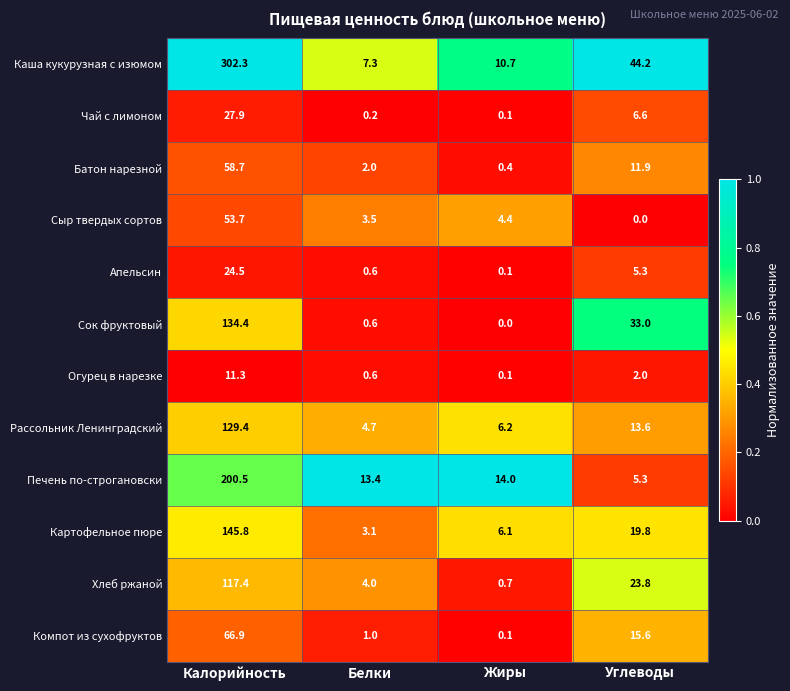

At which label is Огурец в нарезке closest to 5?

Углеводы